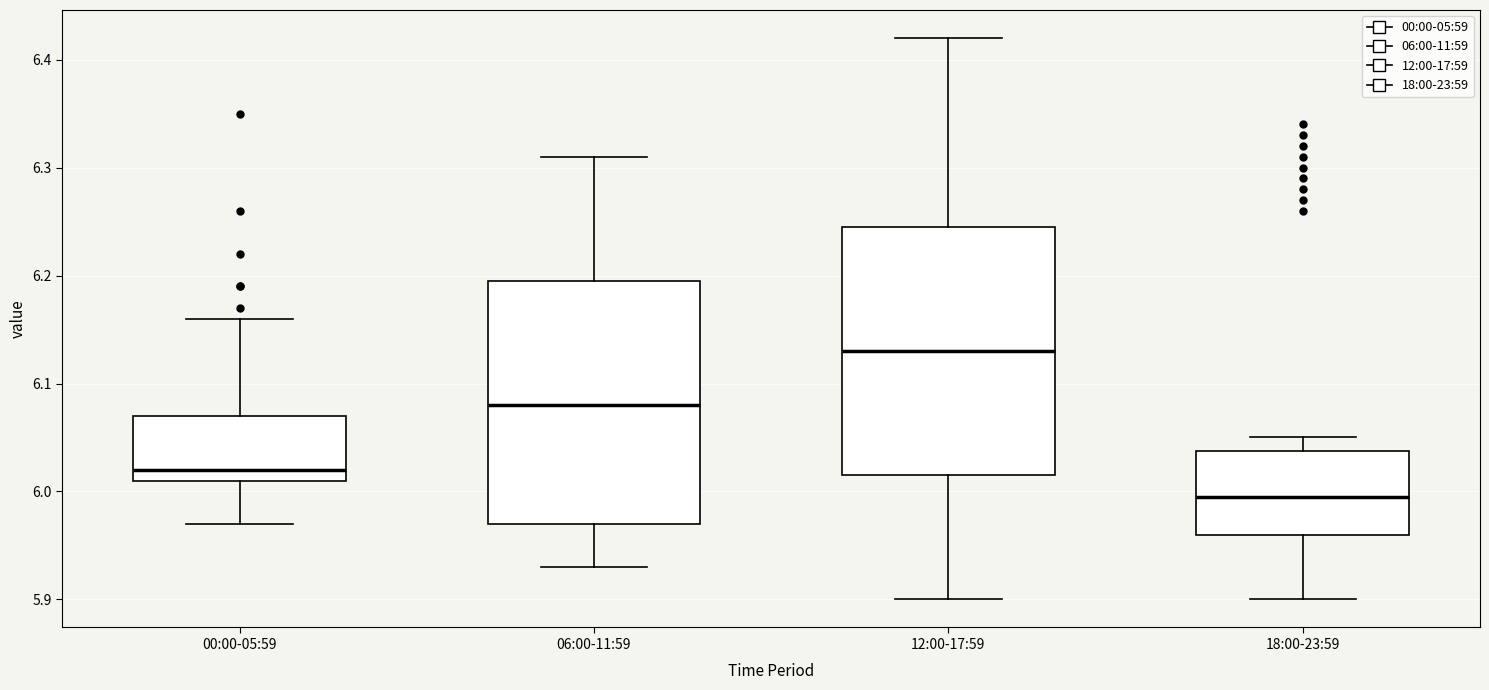

Reading left to right, read every box against the y-axis: the position of its median line, the range the box covers, and the ends of its whiskers. The values are not printed on the chart, so give them approximately, as read against the axis.

00:00-05:59: median 6.02, box 6.01 to 6.07, whiskers 5.97 to 6.16
06:00-11:59: median 6.08, box 5.97 to 6.20, whiskers 5.93 to 6.31
12:00-17:59: median 6.13, box 6.02 to 6.25, whiskers 5.90 to 6.42
18:00-23:59: median 6.00, box 5.96 to 6.04, whiskers 5.90 to 6.05